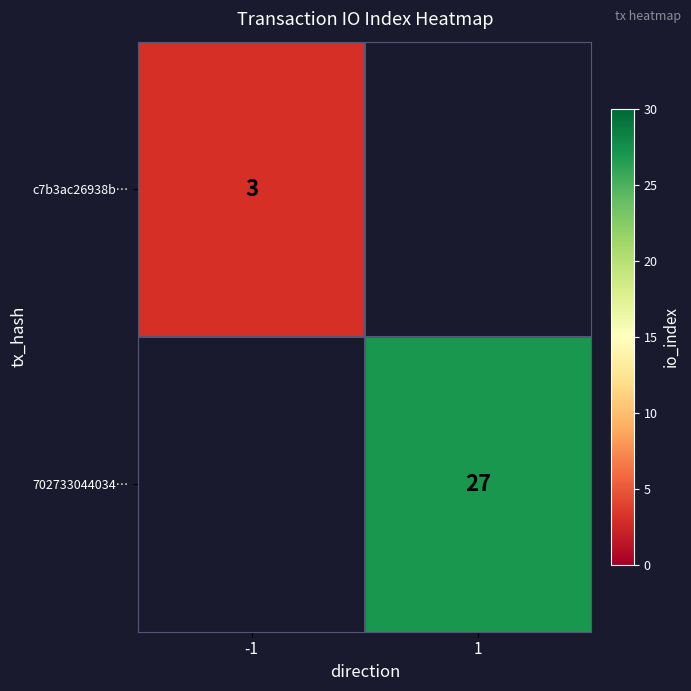

The c7b3ac26938b… series shows 1.0 at -1. True or false?

False